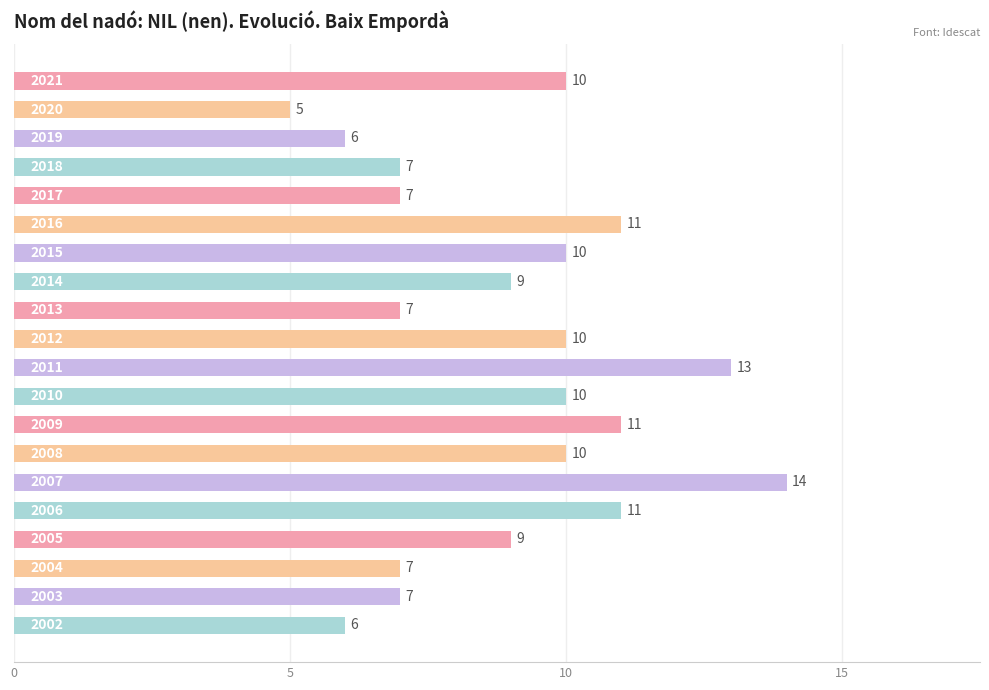

Reading bottom to top, list all the values displayed in this chart.

6	7	7	9	11	14	10	11	10	13	10	7	9	10	11	7	7	6	5	10